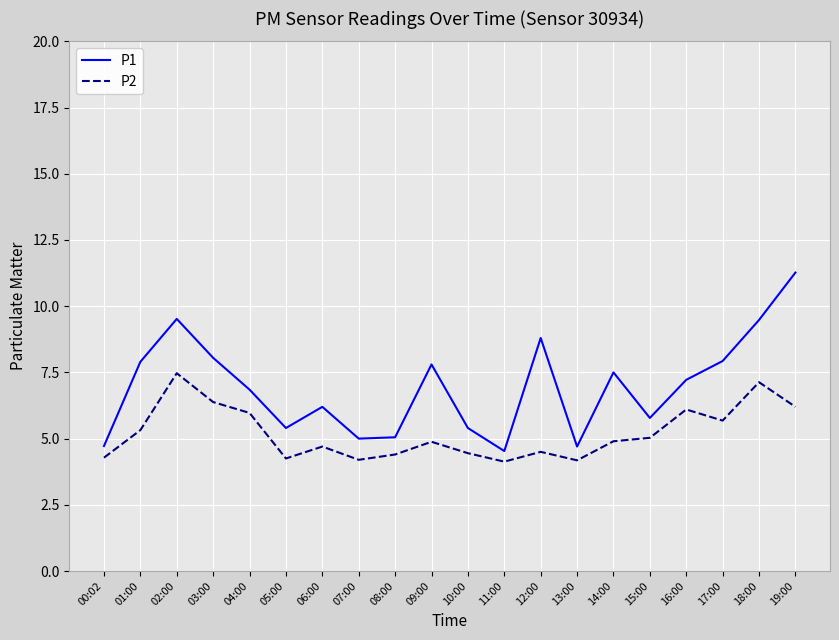

Is it true that P1 equals 13.2 at 03:00?

False